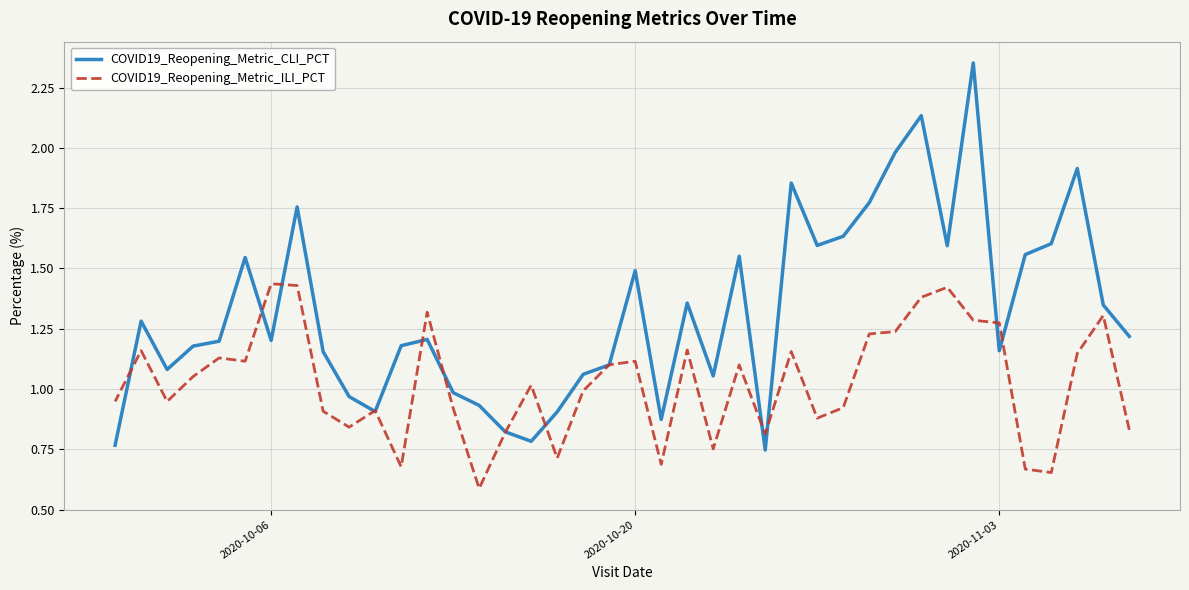

True or false: COVID19_Reopening_Metric_CLI_PCT and COVID19_Reopening_Metric_ILI_PCT intersect in this chart.

True